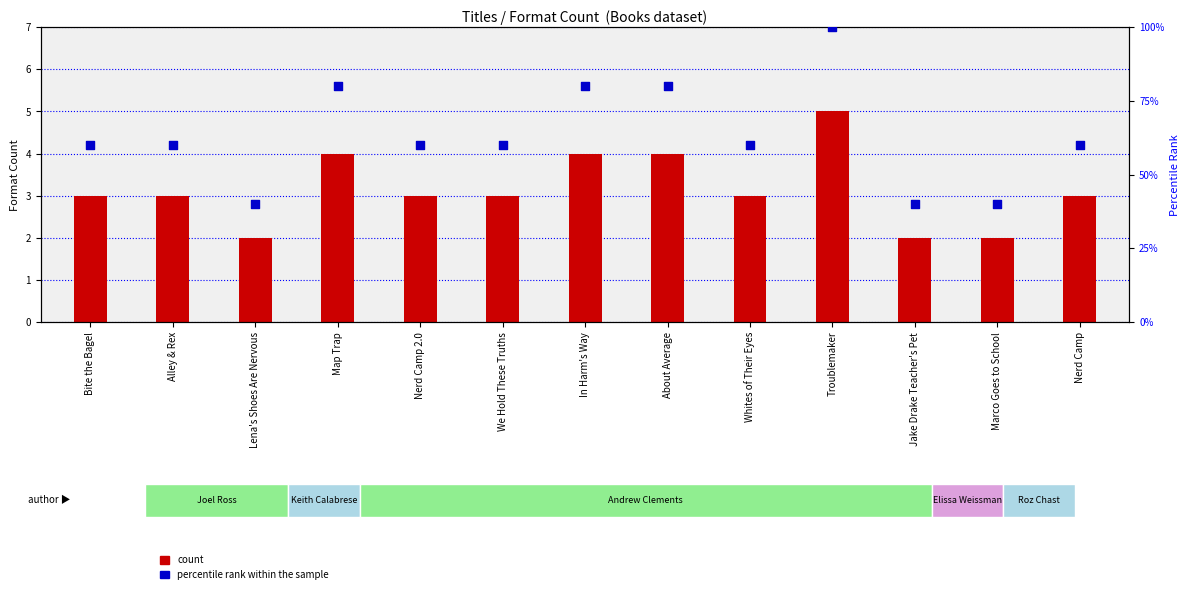

Which series has the largest total across all categories?

percentile rank within the sample